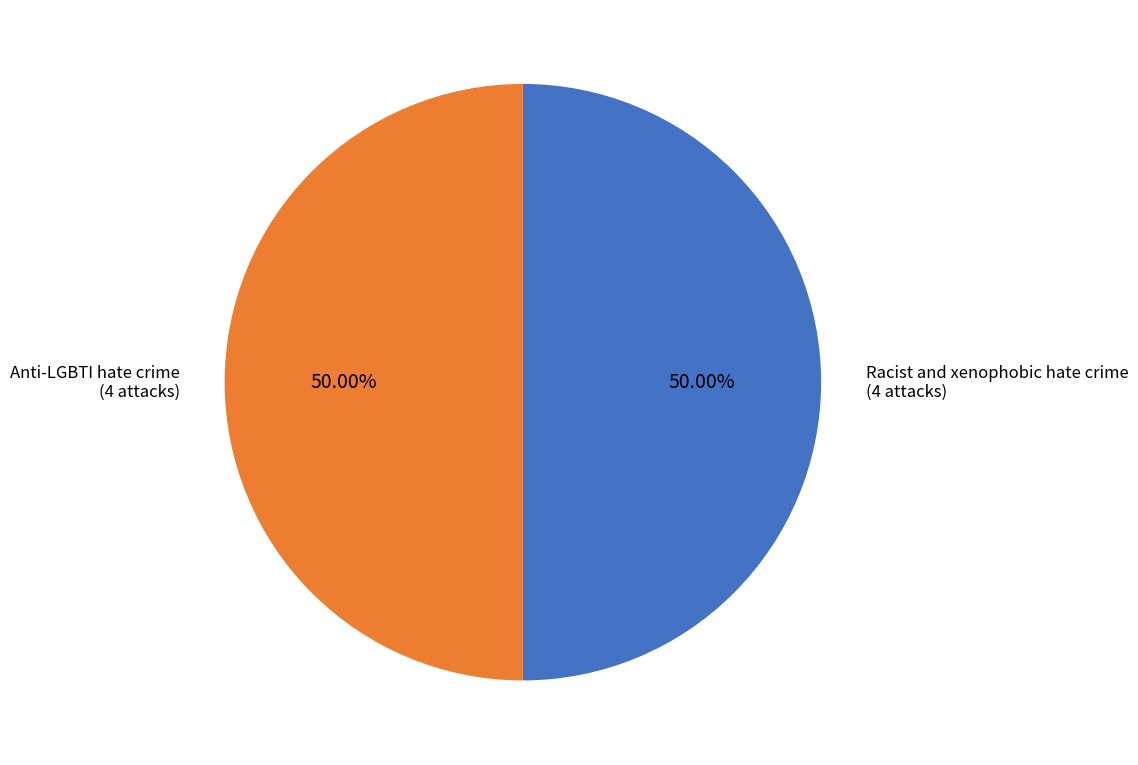

How many segments does this pie chart have?

2